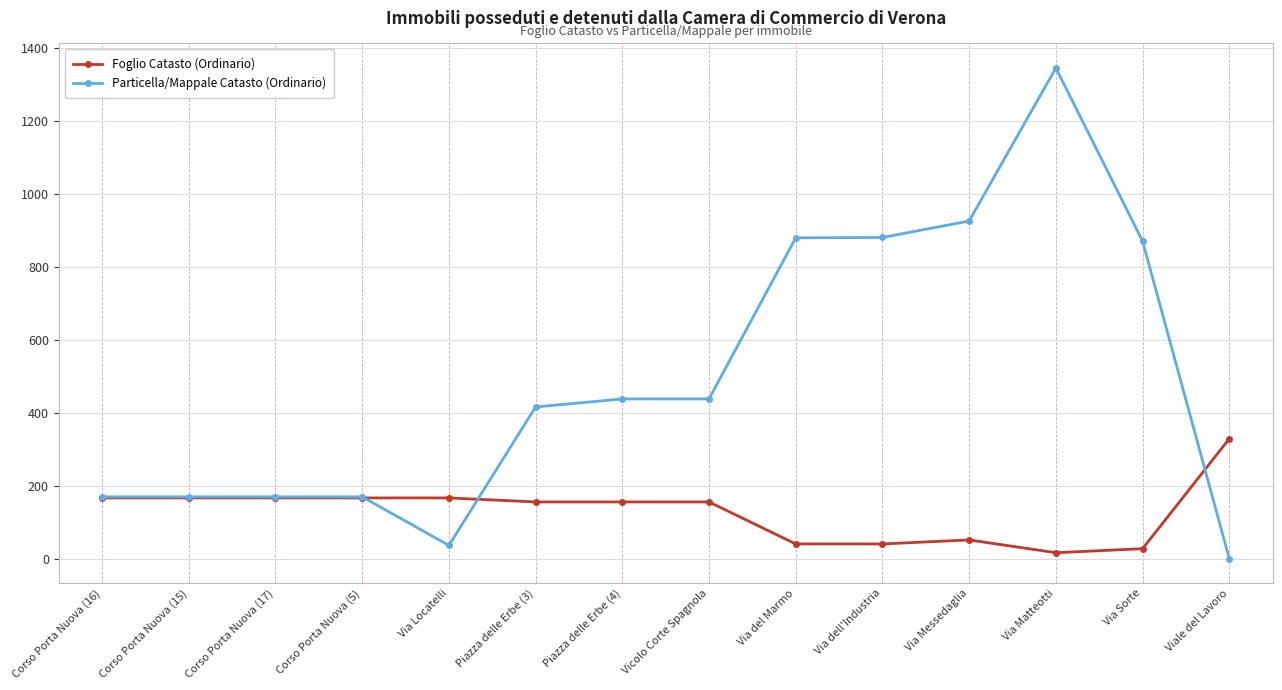

Is it true that Foglio Catasto (Ordinario) equals 167 at Corso Porta Nuova (17)?

True